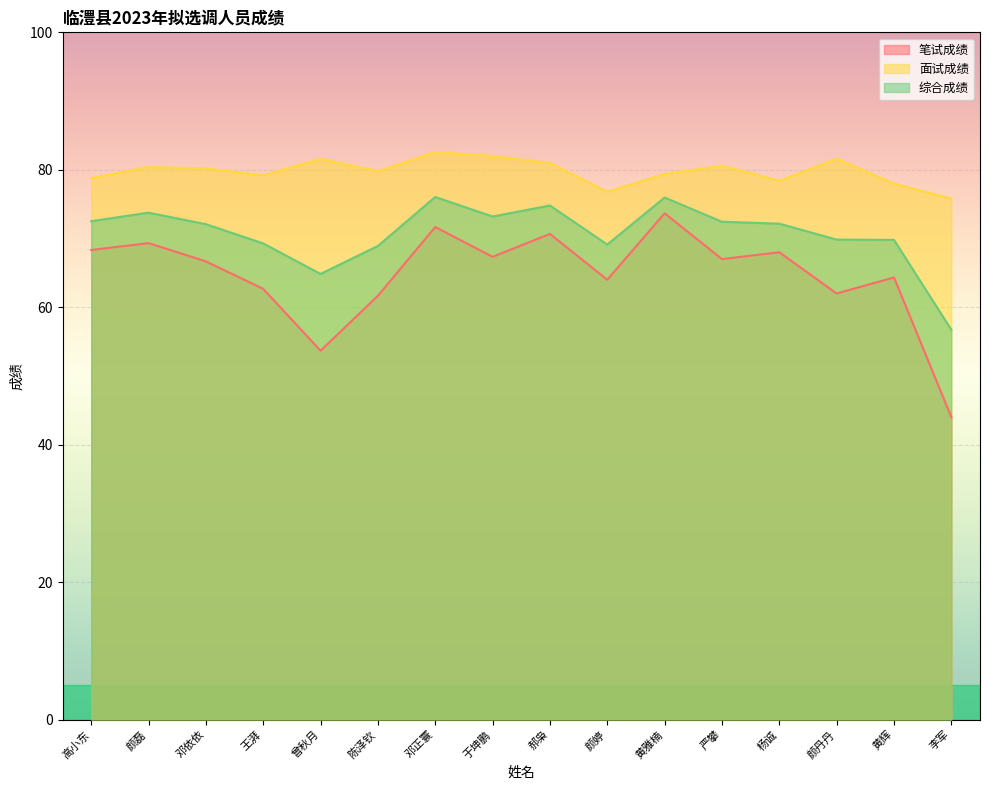

At which category is the sum across all series the highest?

邓正寰